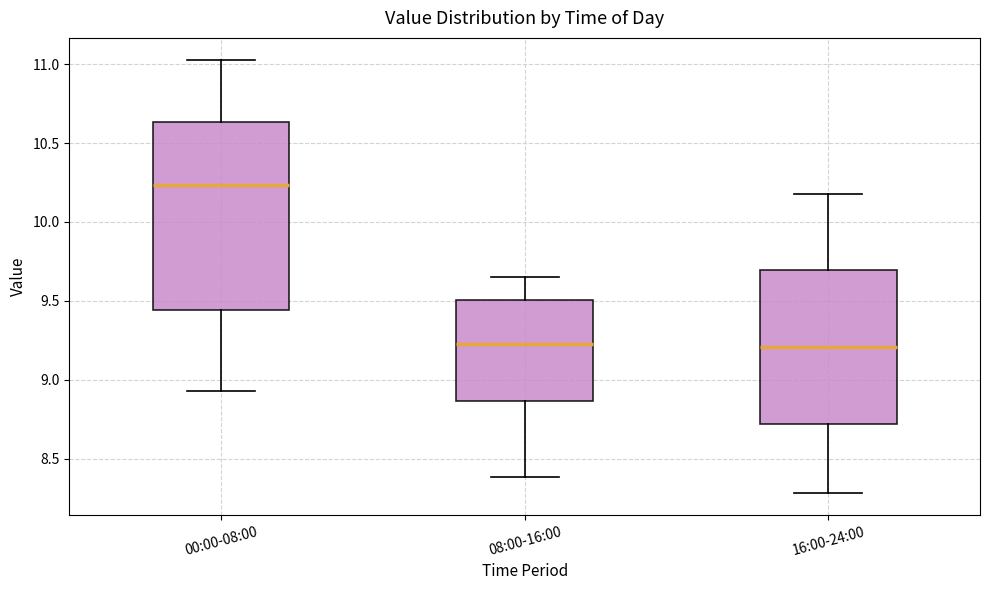

Where is the upper edge of the box for 00:00-08:00 on the y-axis? The values are not printed on the chart, so give them approximately, as read against the axis.

10.65